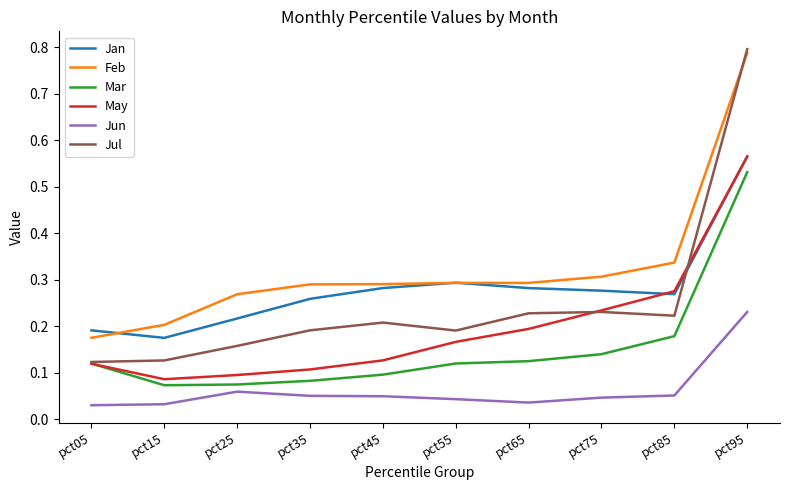

Which category has the lowest value in the Feb series?

pct05